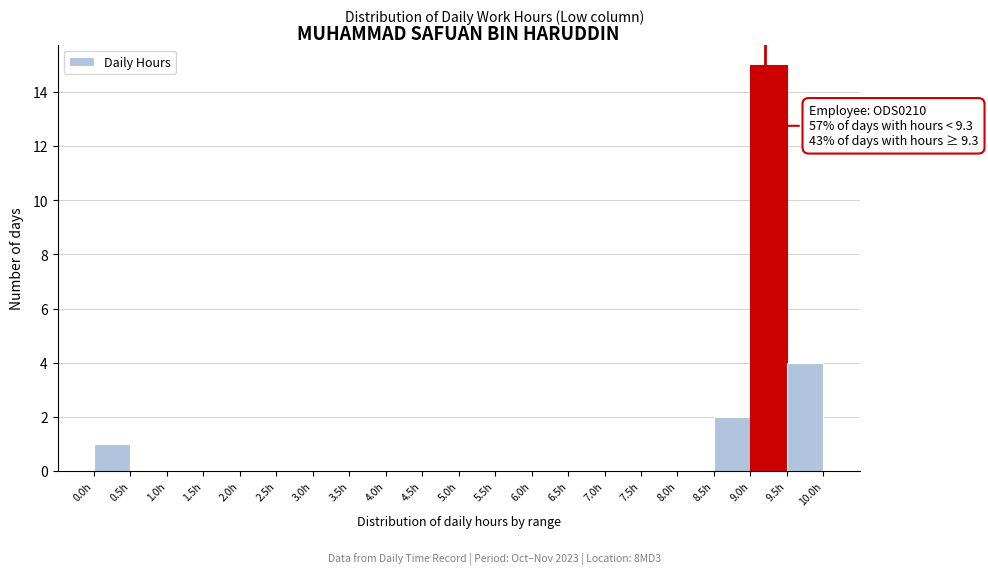

Over which range of the x-axis is the bar tallest?

9.0 to 9.5